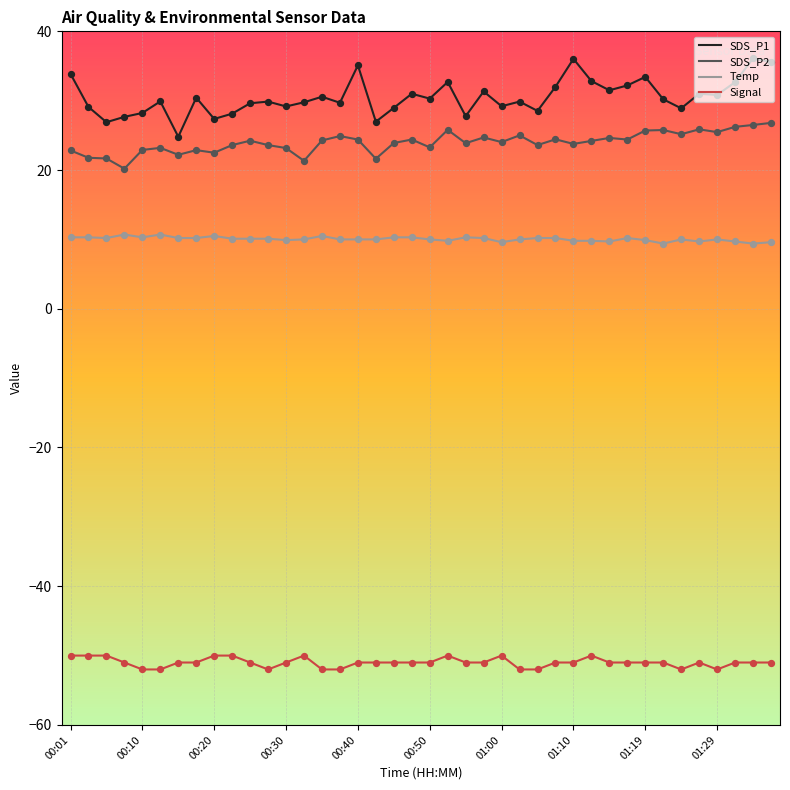

What are all the series names shown in the legend?

SDS_P1, SDS_P2, Temp, Signal